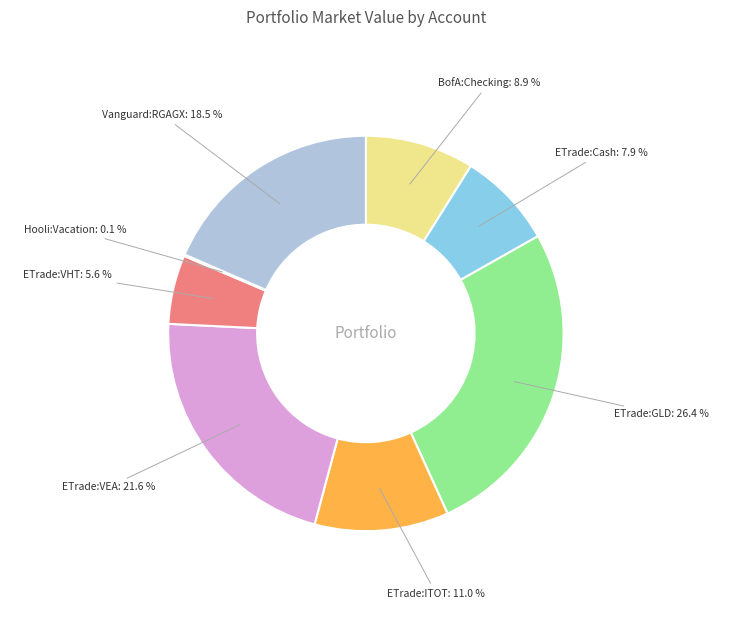

Does ETrade:VHT represent more than half of the total?

No